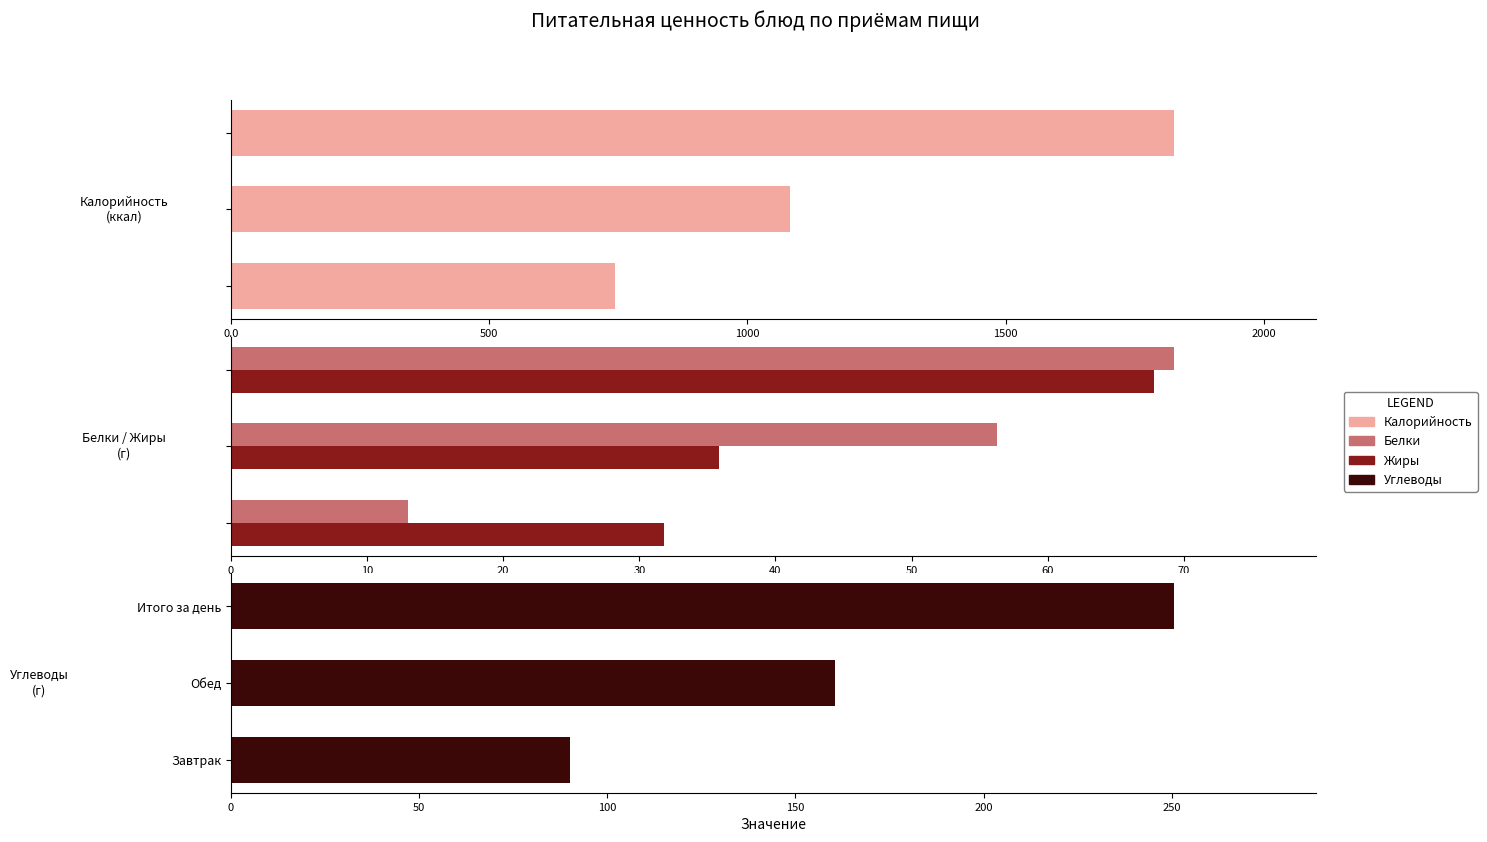

Reading right to left, extract all data points from this chart.

Калорийность: 1826.7	1082.1	744.6
Белки: 69.3	56.3	13.1
Жиры: 67.8	35.8	31.8
Углеводы: 250.6	160.6	90.1